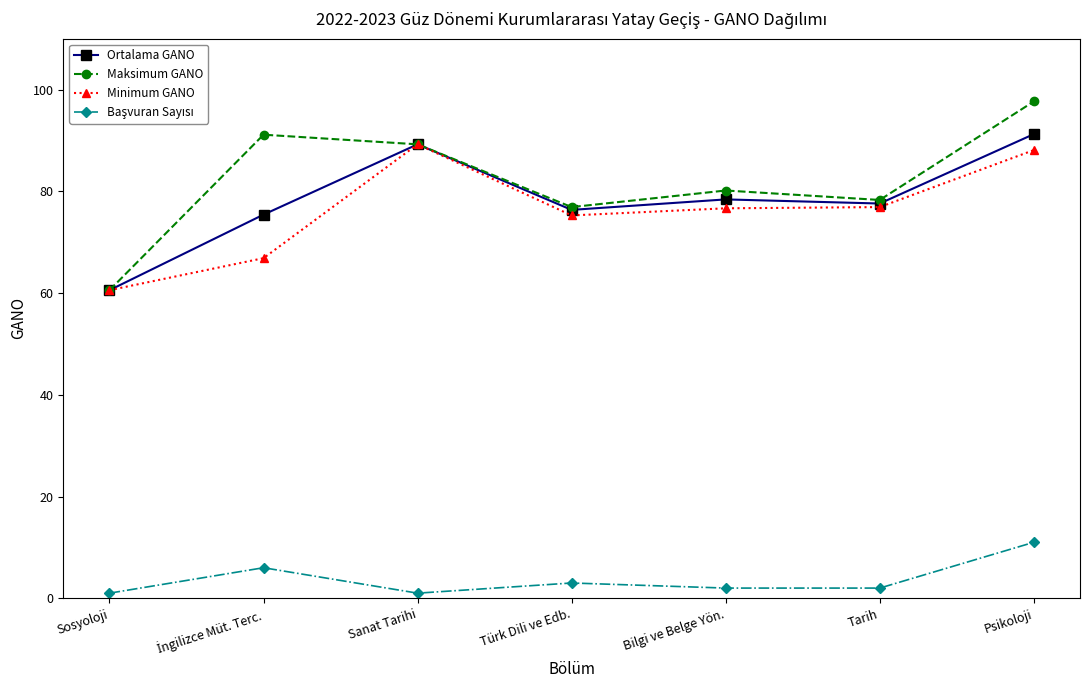

What is the value of the Maksimum GANO point at the 2nd from the left?

91.1